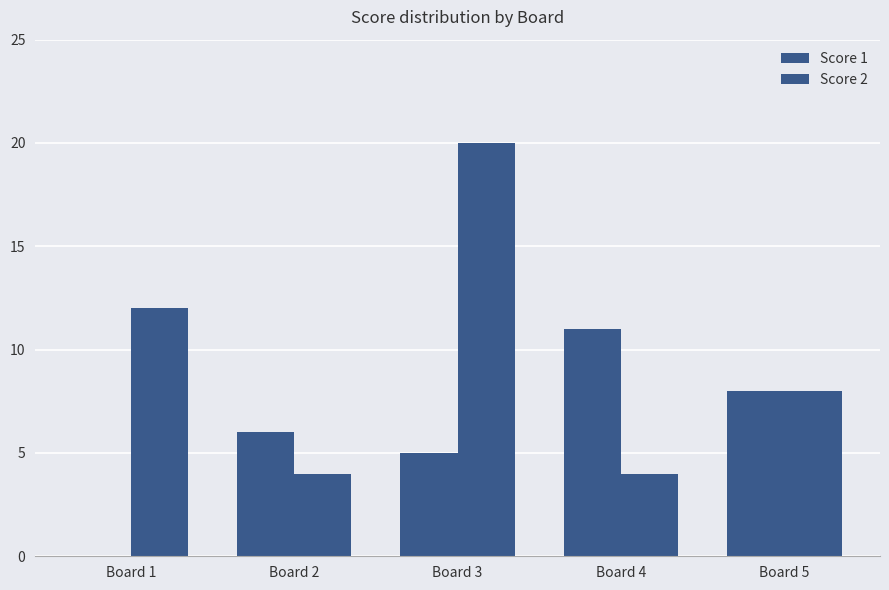

What is the value of the Score 1 bar at the 2nd from the left?

6